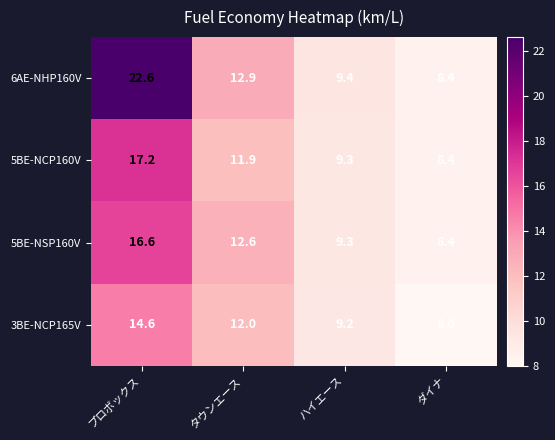

What is the spread (max minus min) of values at ハイエース?

0.2